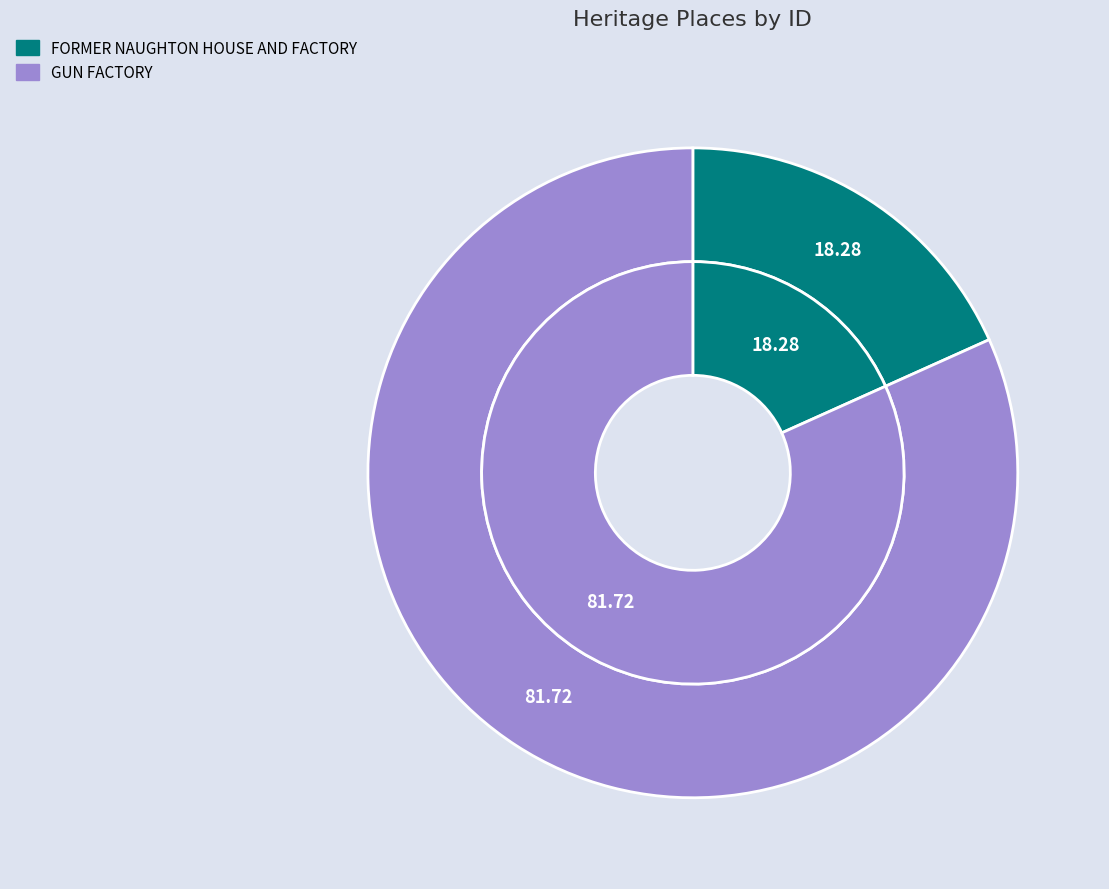

What is the smallest slice in the pie chart?

FORMER NAUGHTON HOUSE AND FACTORY